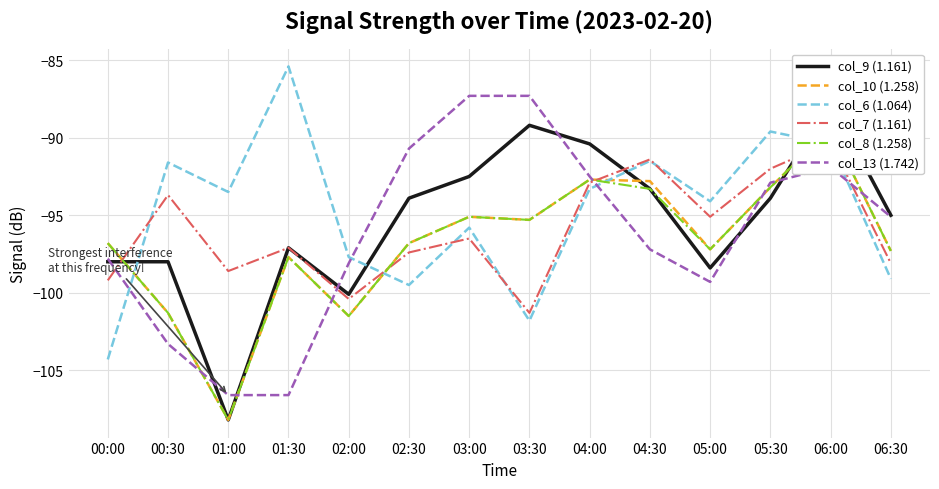

What is the smallest value displayed?

-108.2